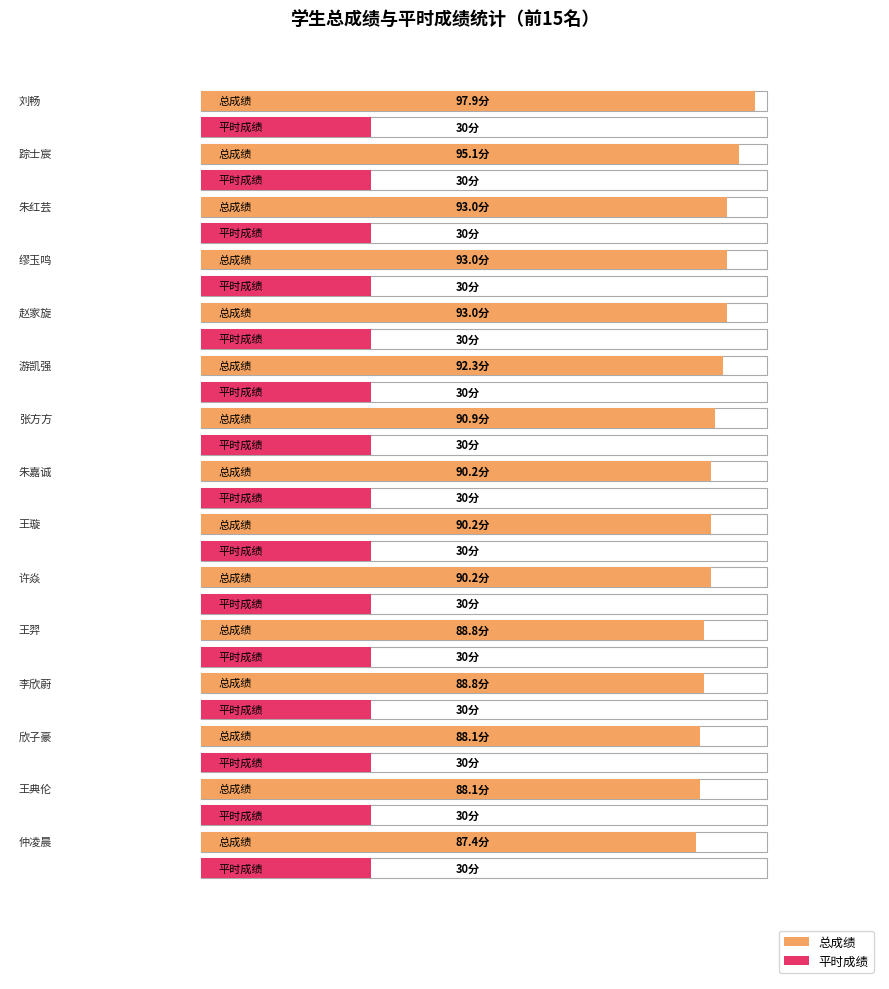

What is the difference between the maximum and minimum values in the 总成绩 series?

10.5